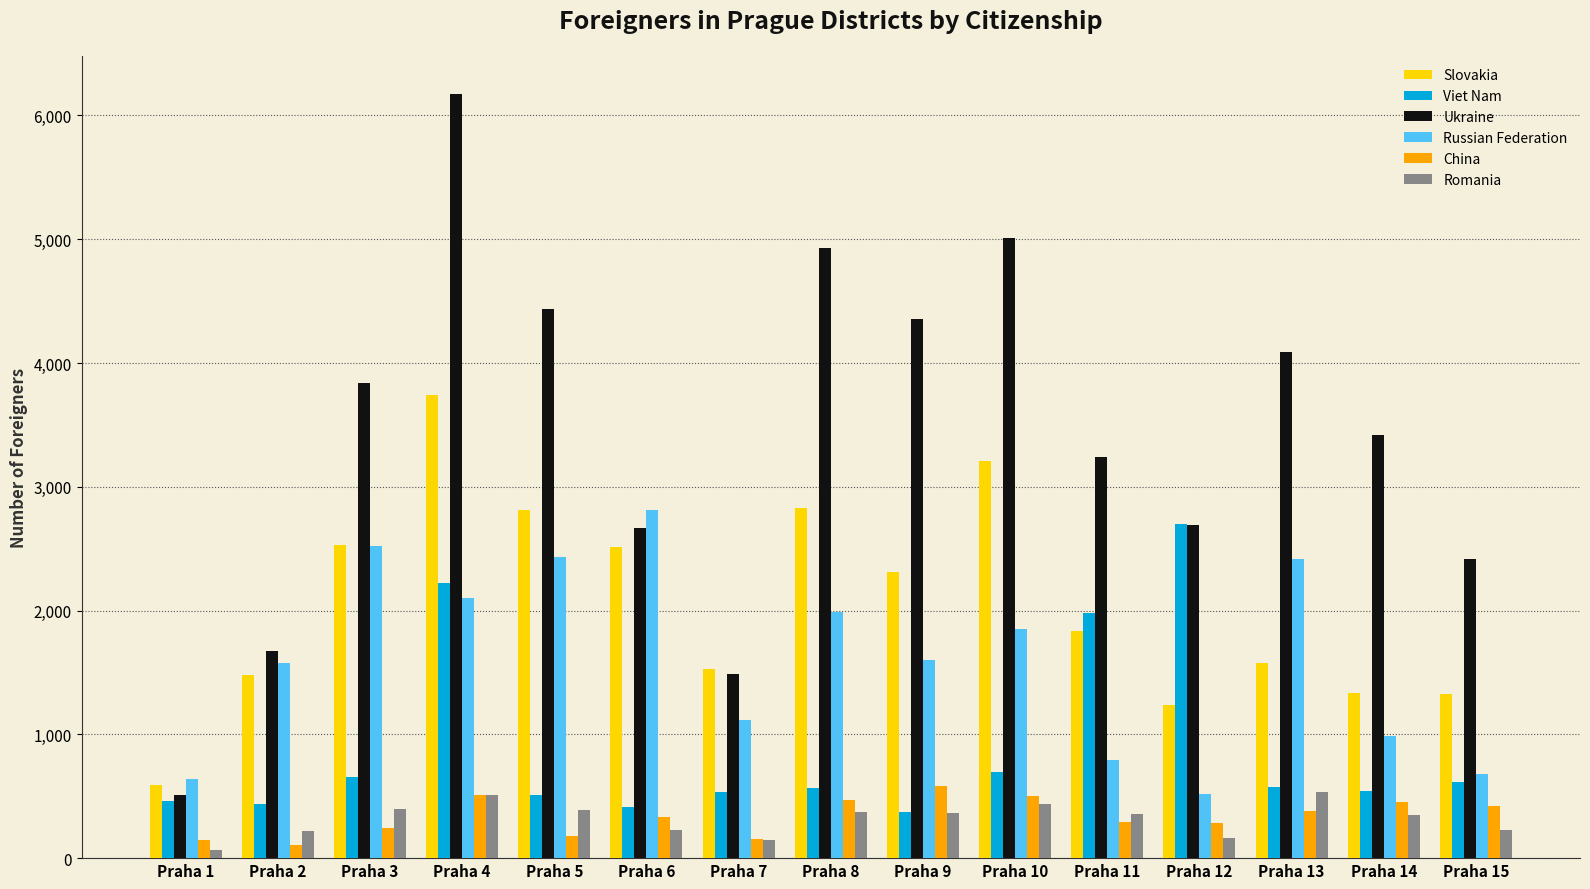

Is the value of Viet Nam at Praha 3 greater than the value of Slovakia at Praha 8?

No